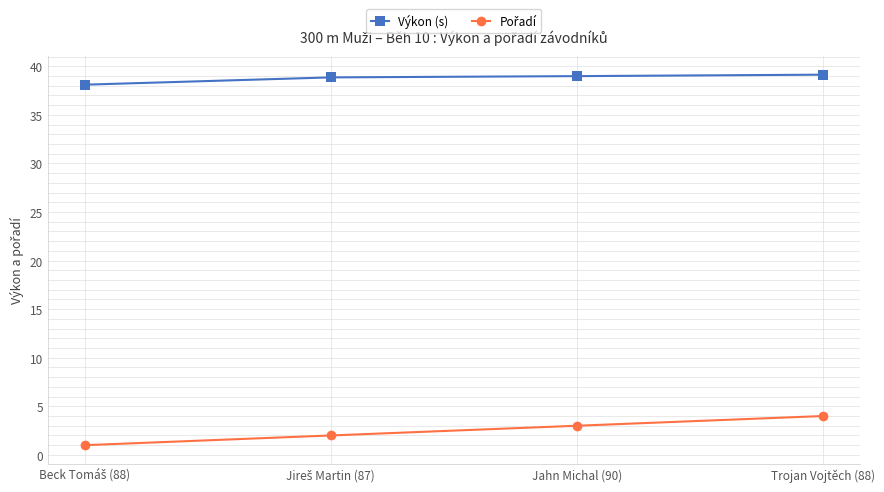

What is the difference between the highest and lowest values at Jahn Michal (90)?

36.0